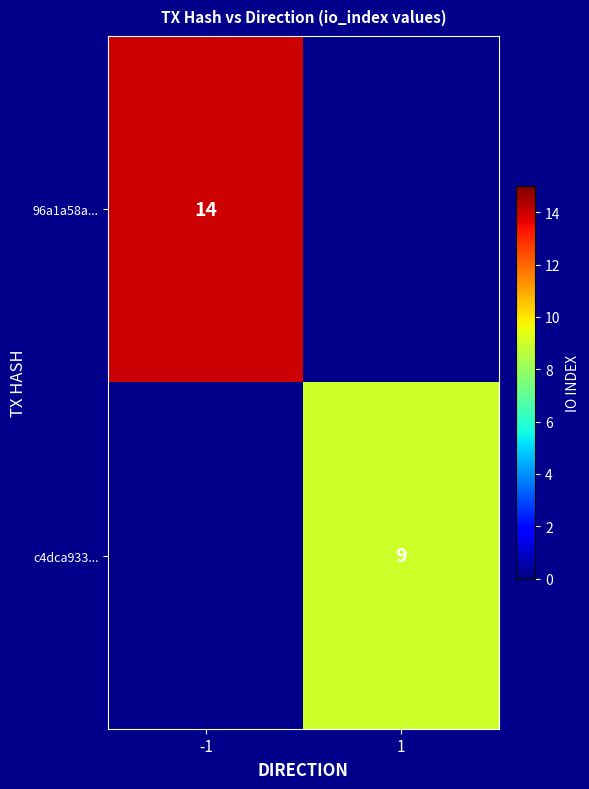

True or false: 96a1a58a... has a value of 14 at -1.

True